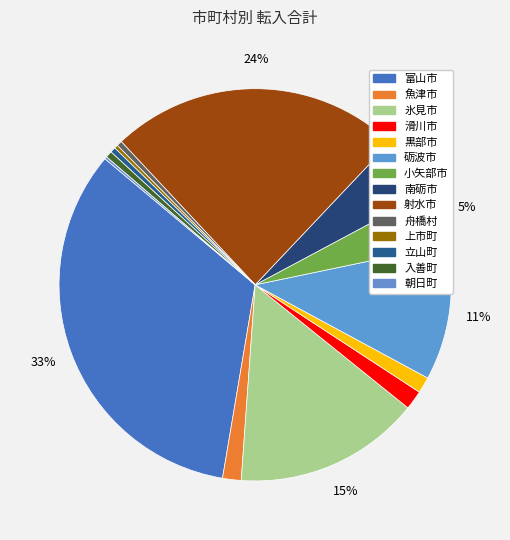

How many segments does this pie chart have?

14